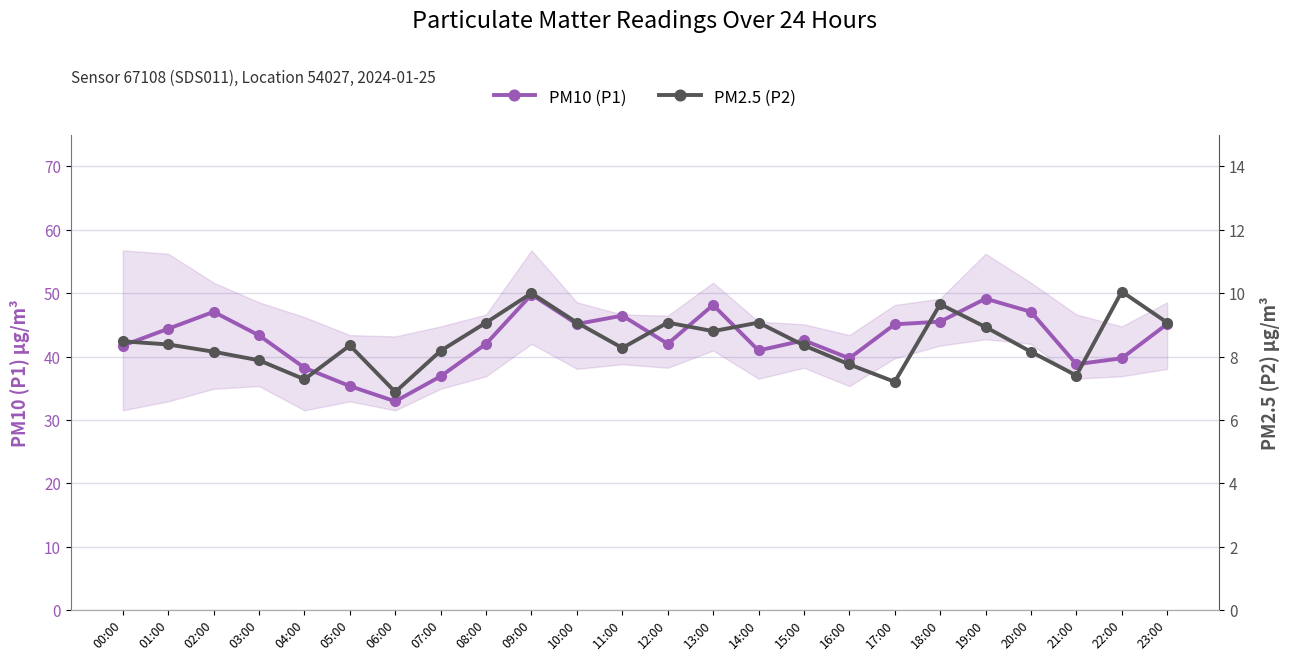

Read the PM10 (P1) value at 22:00.

39.7